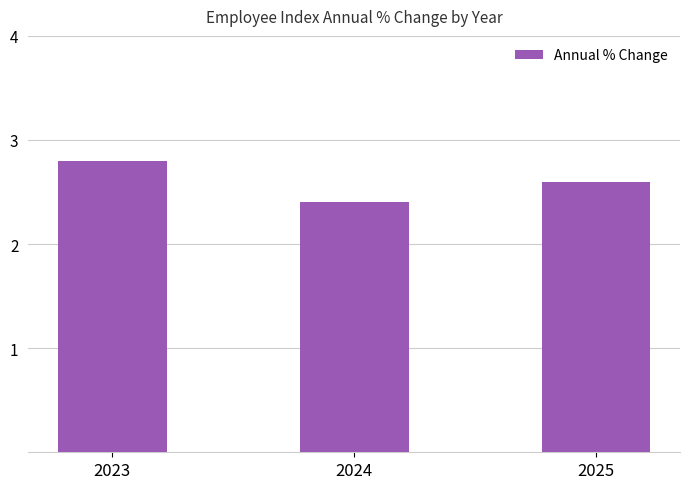

What is the approximate value at 2025?

2.6